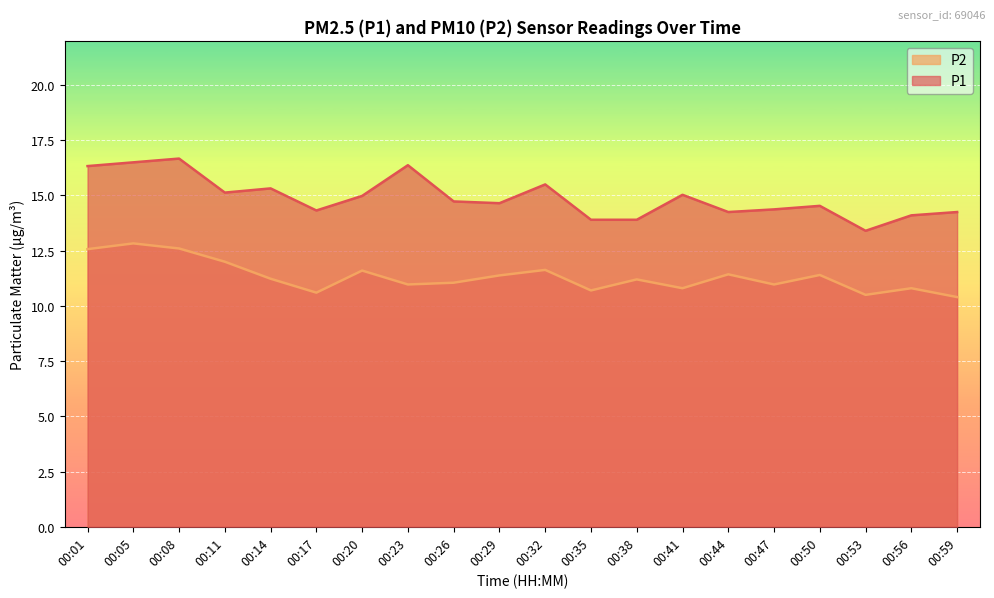

How many values in the P1 series are below 14?

3